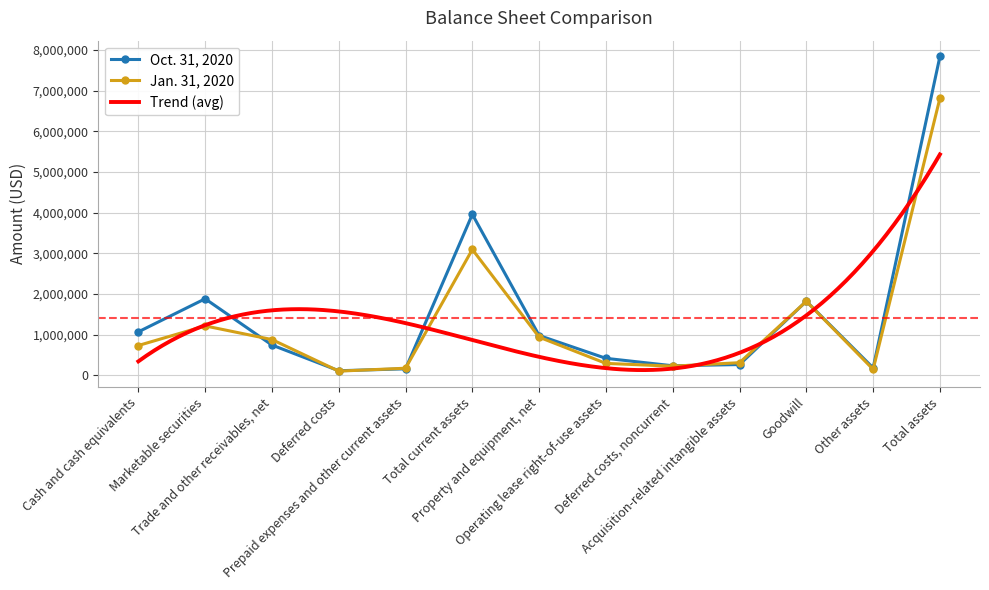

What is the difference between the Oct. 31, 2020 values at Deferred costs, noncurrent and Other assets?

52426